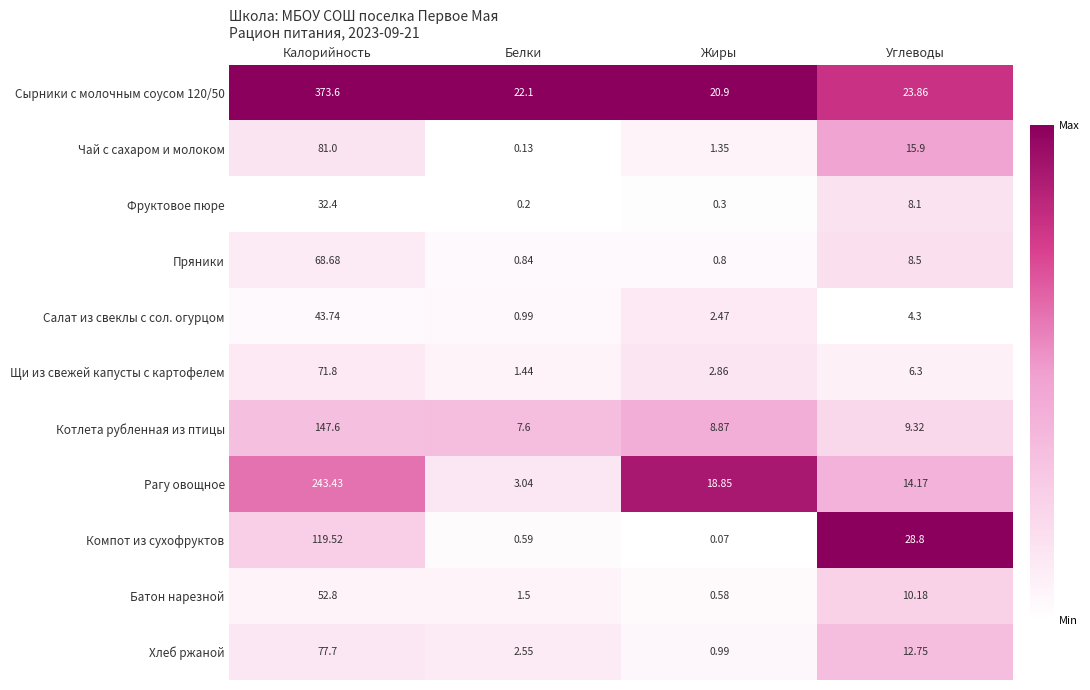

List the labels in order of Щи из свежей капусты с картофелем value, largest first.

Калорийность, Углеводы, Жиры, Белки